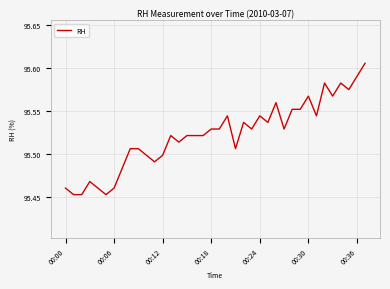

Is it true that the value at 00:06 is 150.2?

False